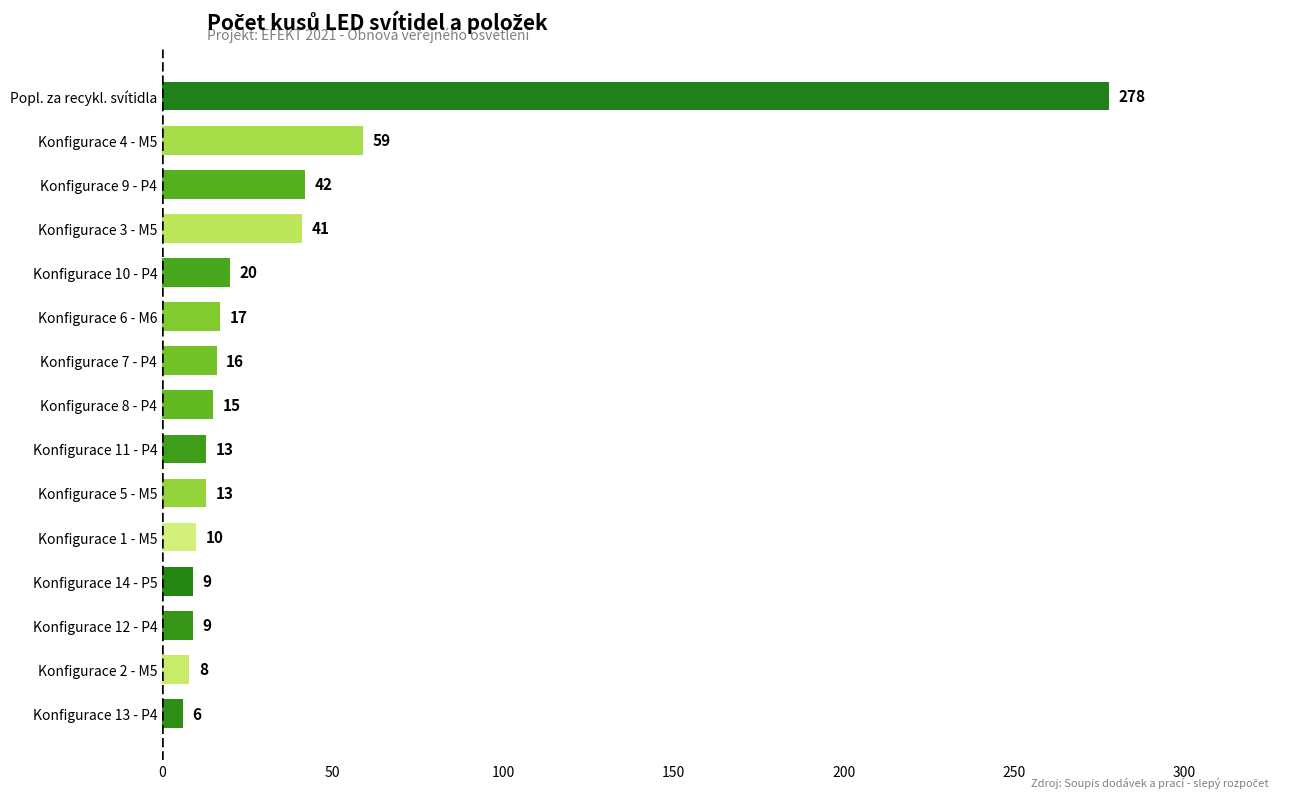

At which category does the chart reach its peak across all series?

Popl. za recykl. svítidla